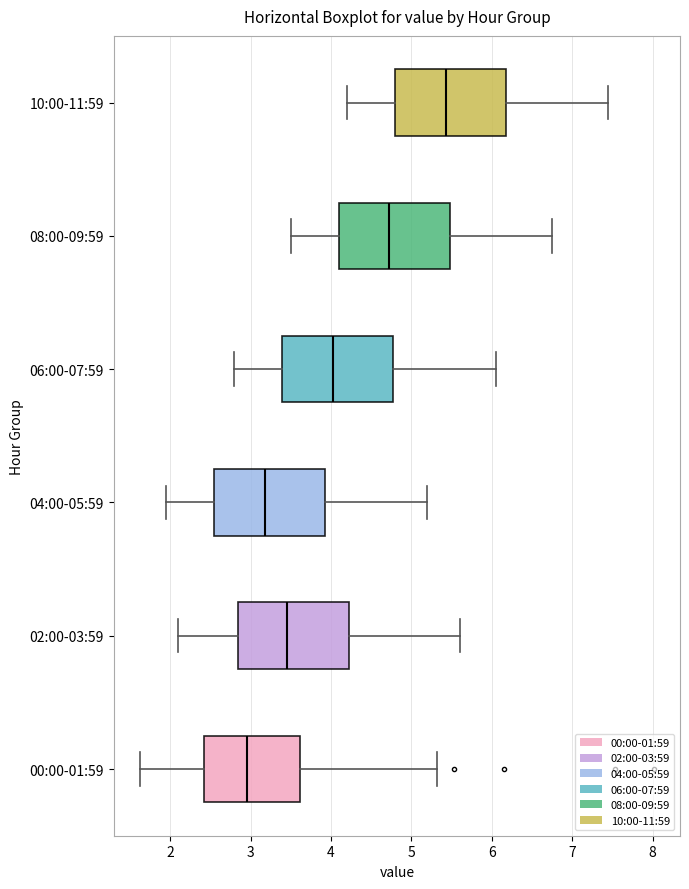

Which box's median line is the furthest to the left?

00:00-01:59